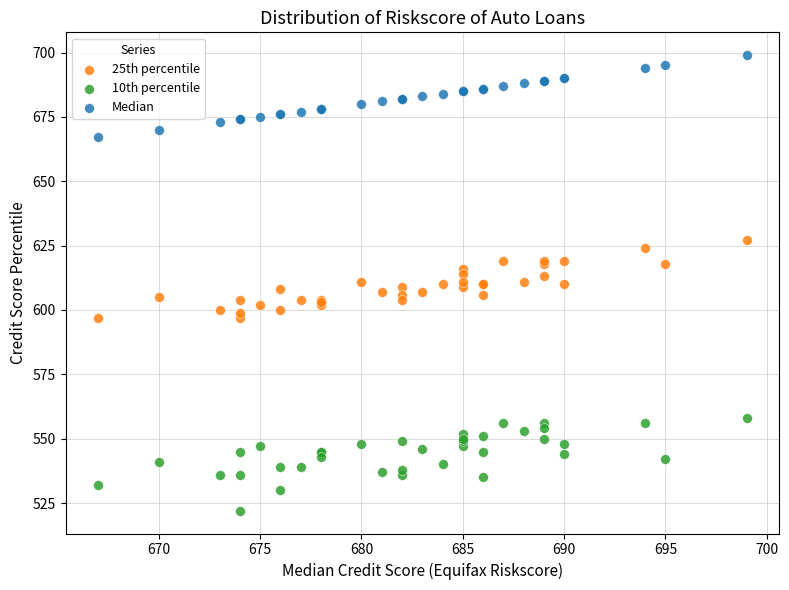

What are all the series names shown in the legend?

25th percentile, 10th percentile, Median